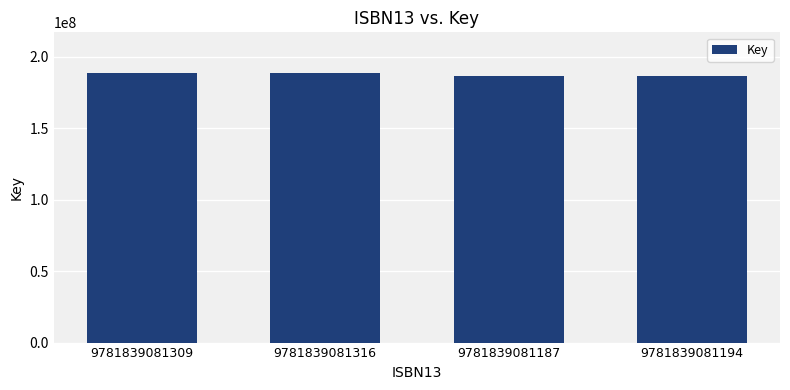

What is the minimum value shown in the chart?

186231433